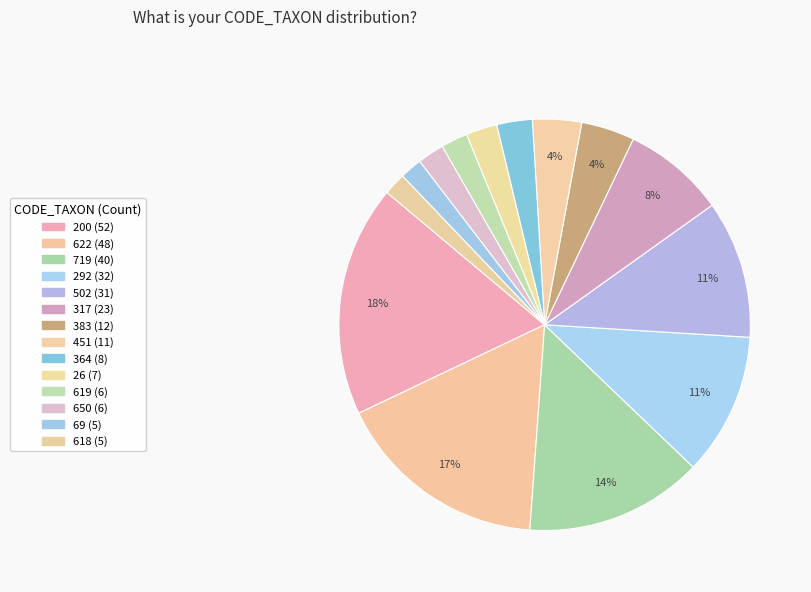

How many segments does this pie chart have?

14